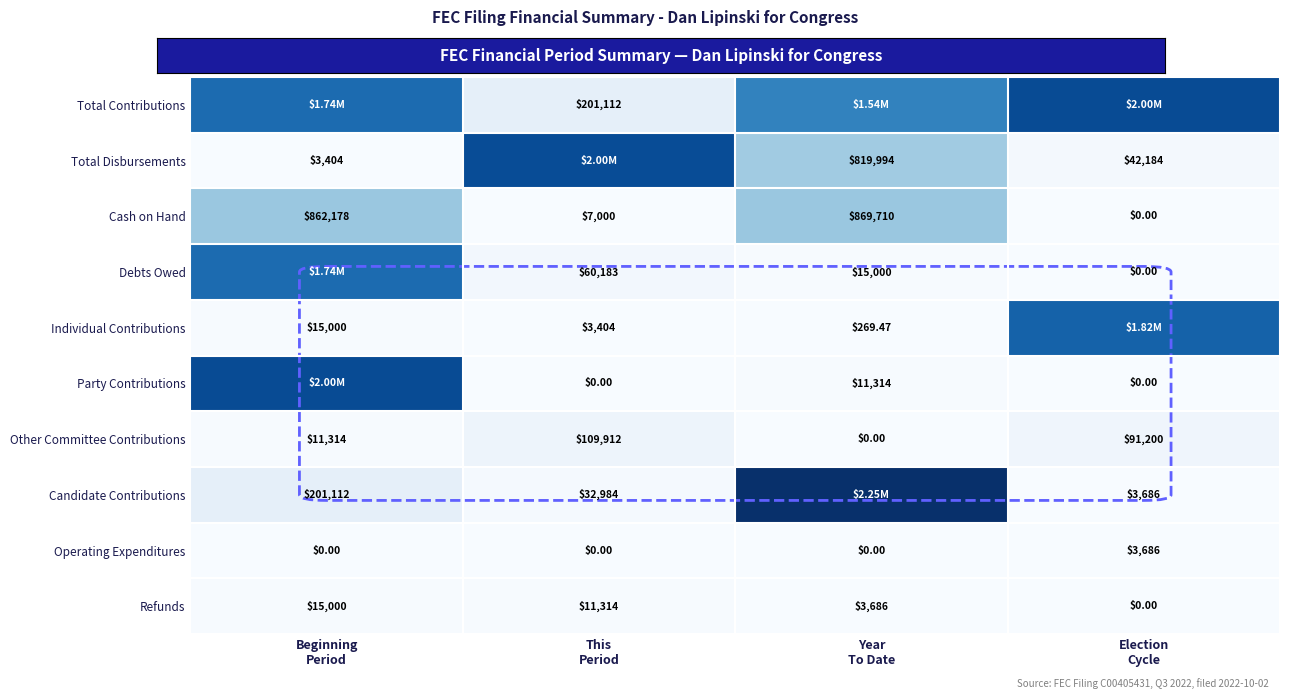

Which category has the highest value in the Operating Expenditures series?

Election Cycle